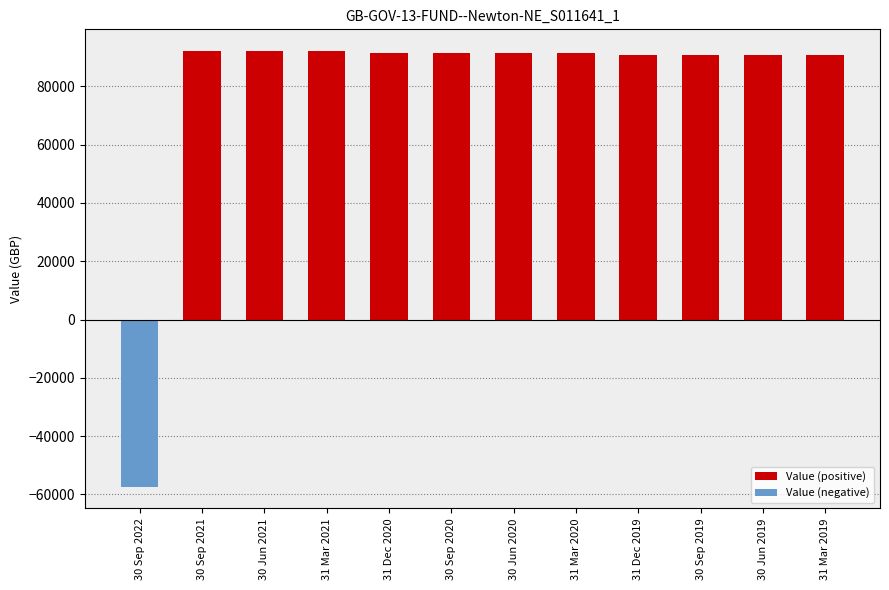

Which category has the lowest value across all series?

30 Sep 2022